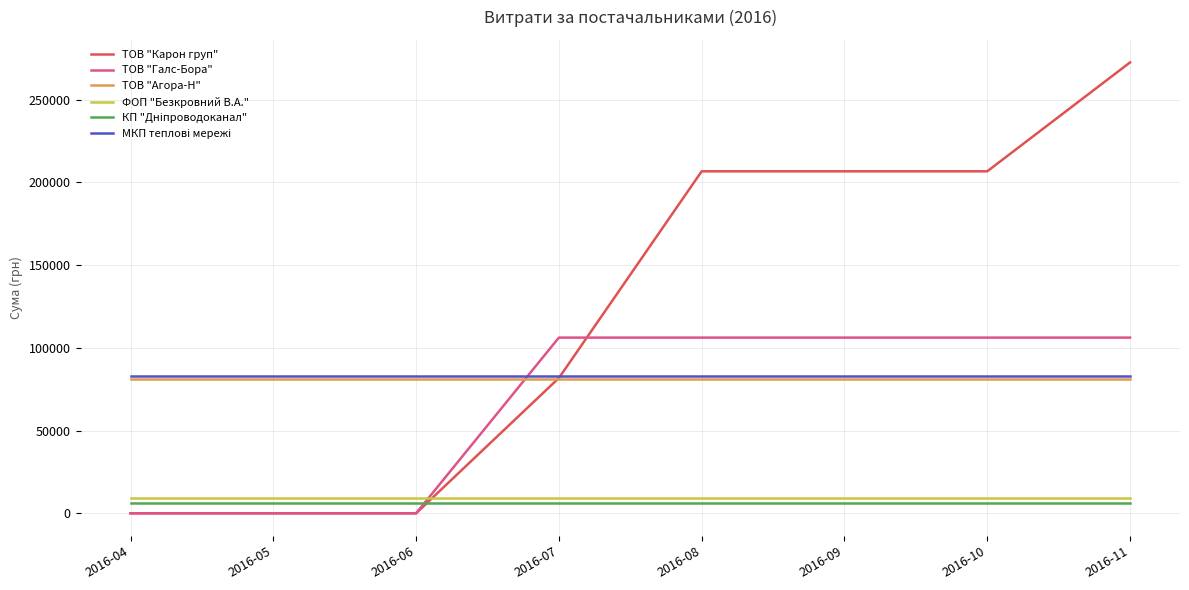

Which series has the widest spread of values?

ТОВ "Карон груп"